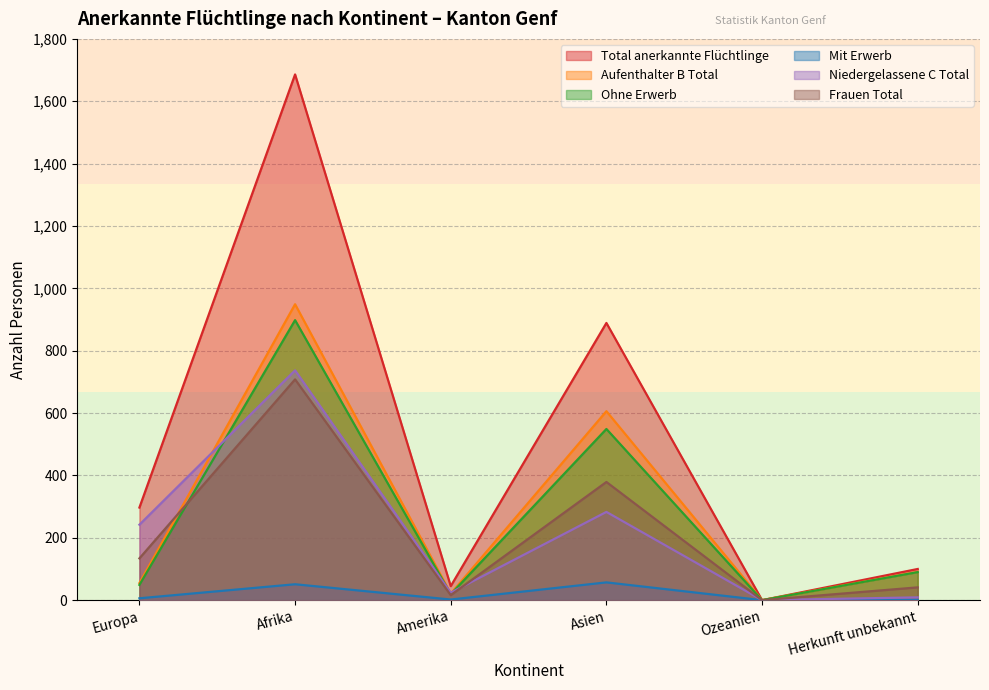

What is the sum of the Mit Erwerb values at Europa and Herkunft unbekannt?

7